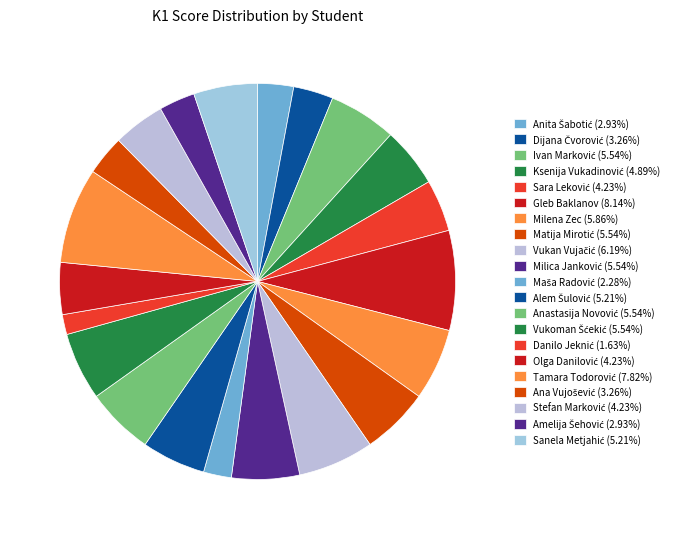

How many slices are in this pie chart?

21